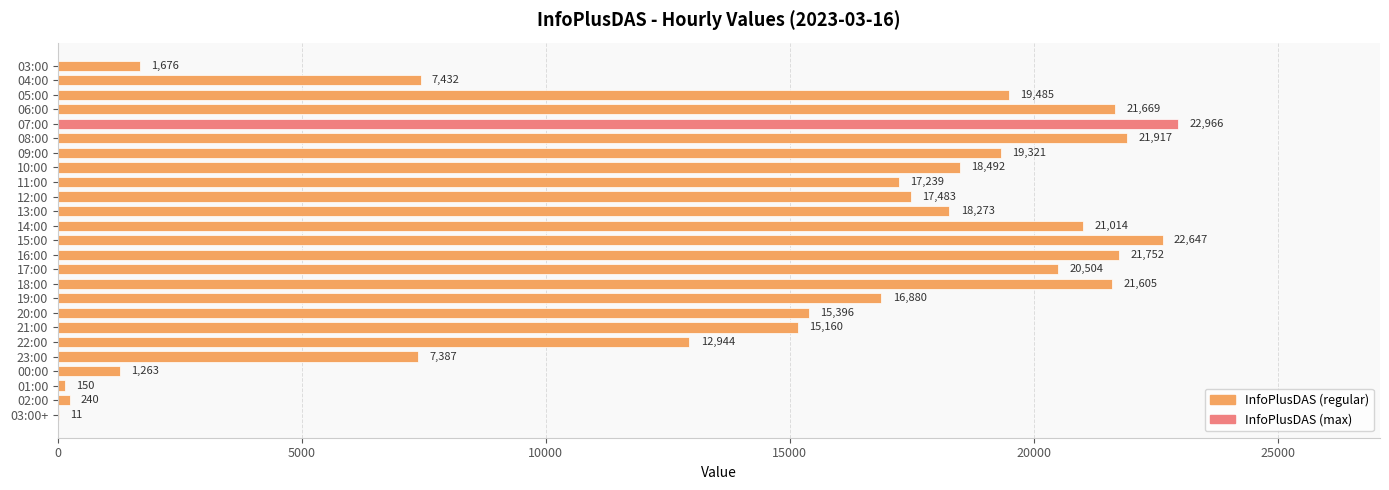

Read the value at 06:00.

21669